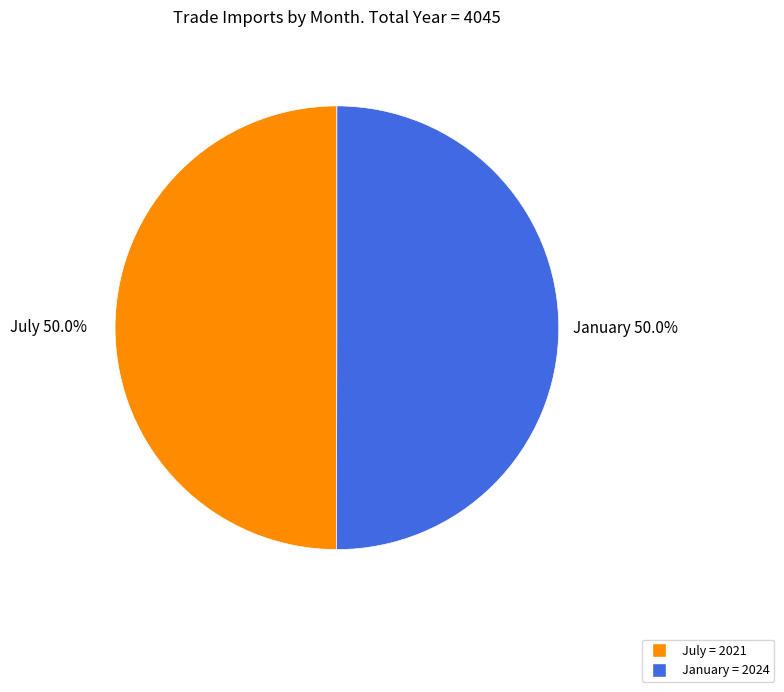

To the nearest percent, what percentage of the pie is July?

50%